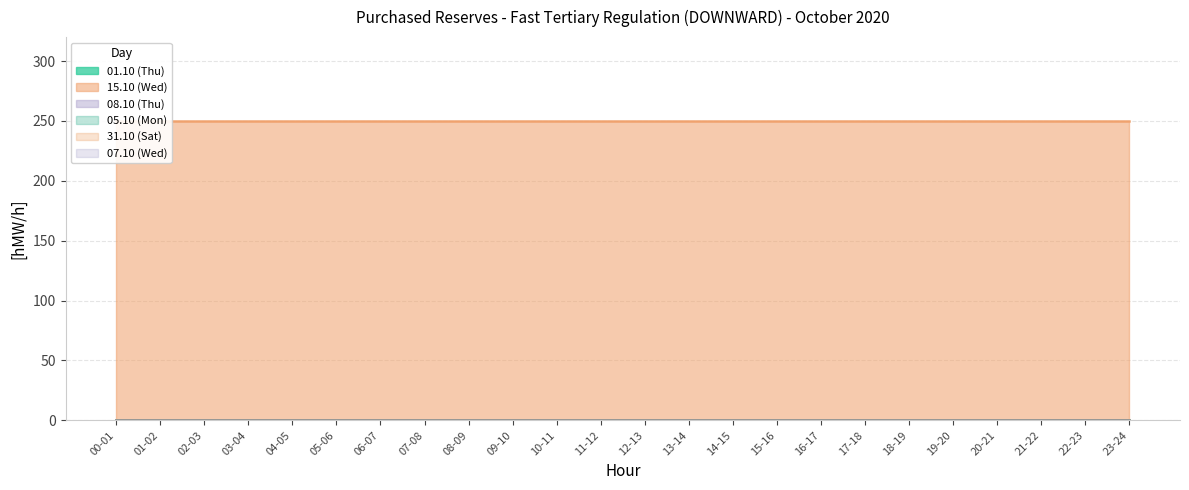

What position from the right is 15-16?

9